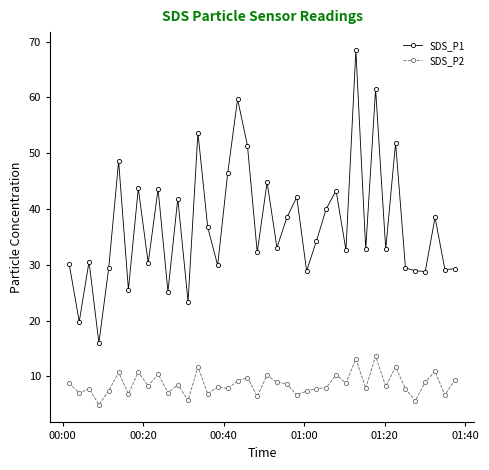

Does the chart display data point markers on the line(s)?

Yes